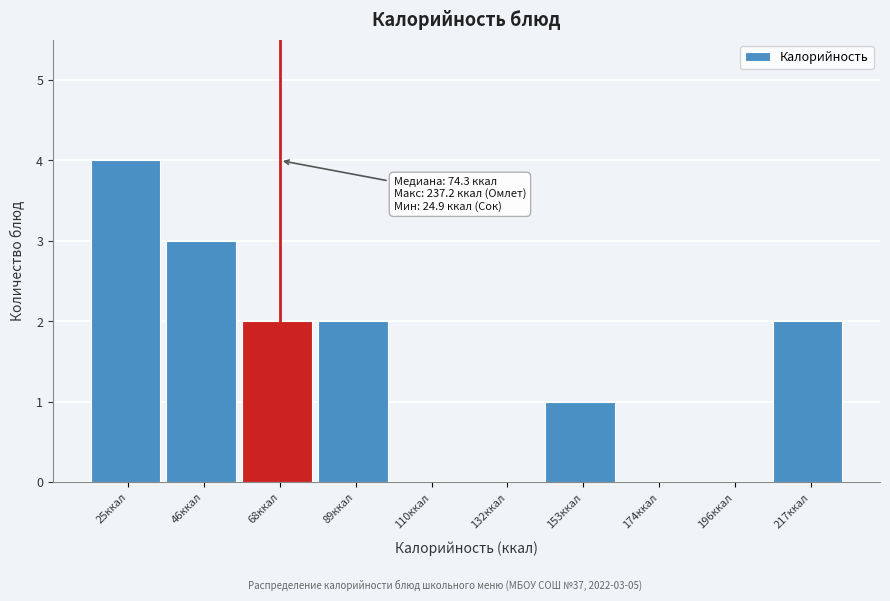

Reading left to right, transcribe all the data shown in this chart.

25ккал=4	46ккал=3	68ккал=2	89ккал=2	110ккал=0	132ккал=0	153ккал=1	174ккал=0	196ккал=0	217ккал=2